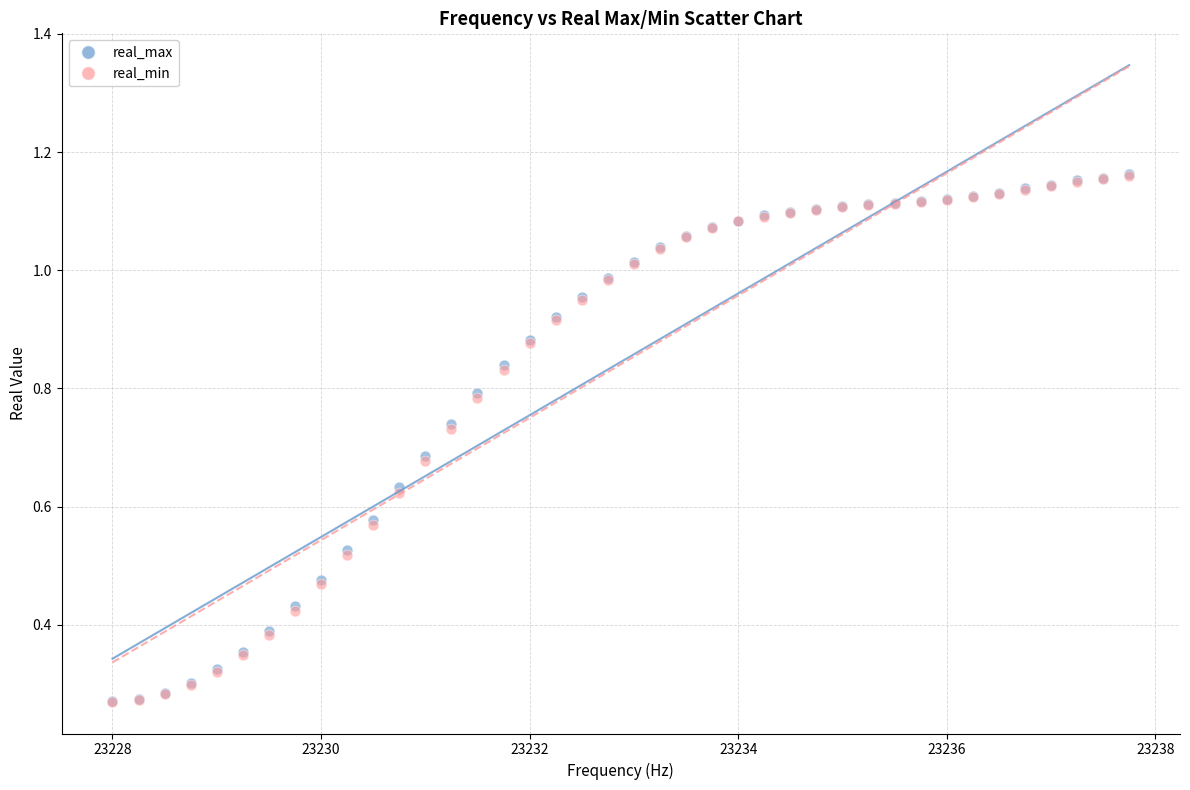

What are all the series names shown in the legend?

real_max, real_min